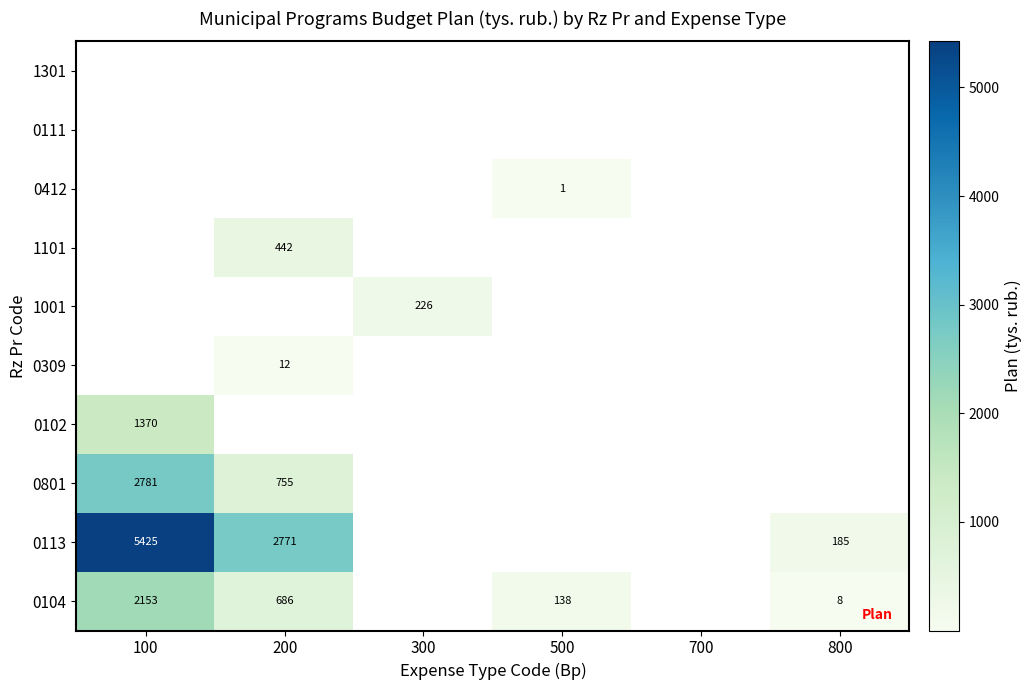

Which has a higher value, 500 or 100?

100